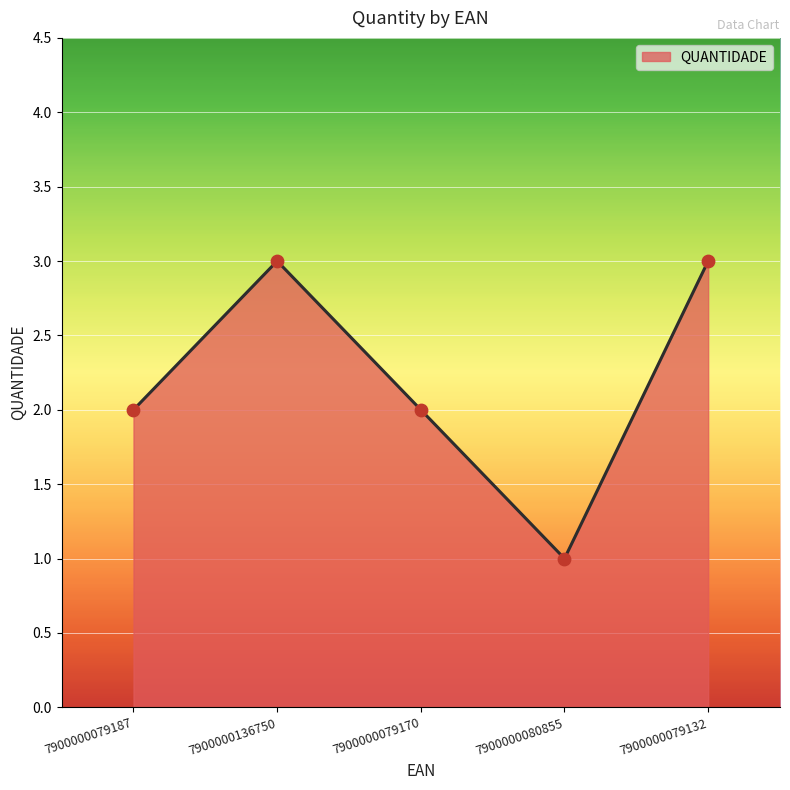

Approximately how many times larger is the value at 7900000079170 compared to 7900000079187?

1.0